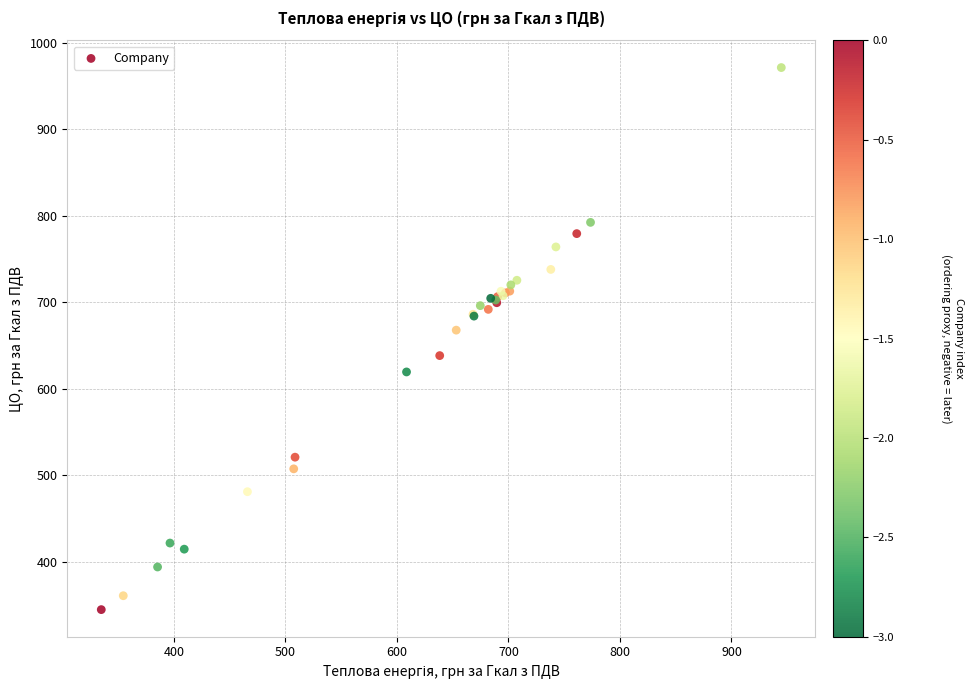

What Y value in the scatter plot is closest to 658?

667.8